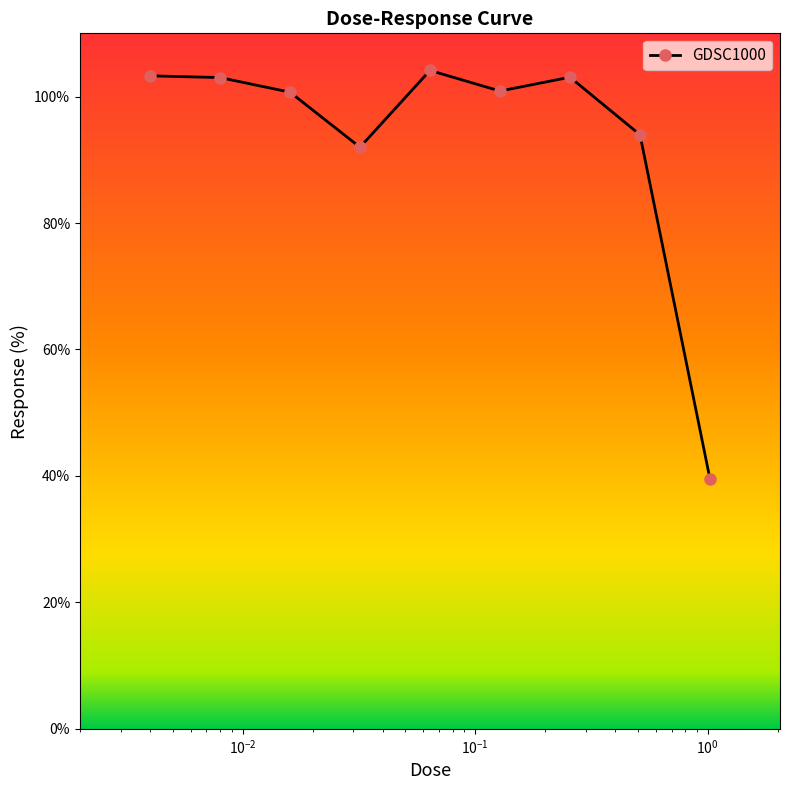

What is the sum of all values?

840.5